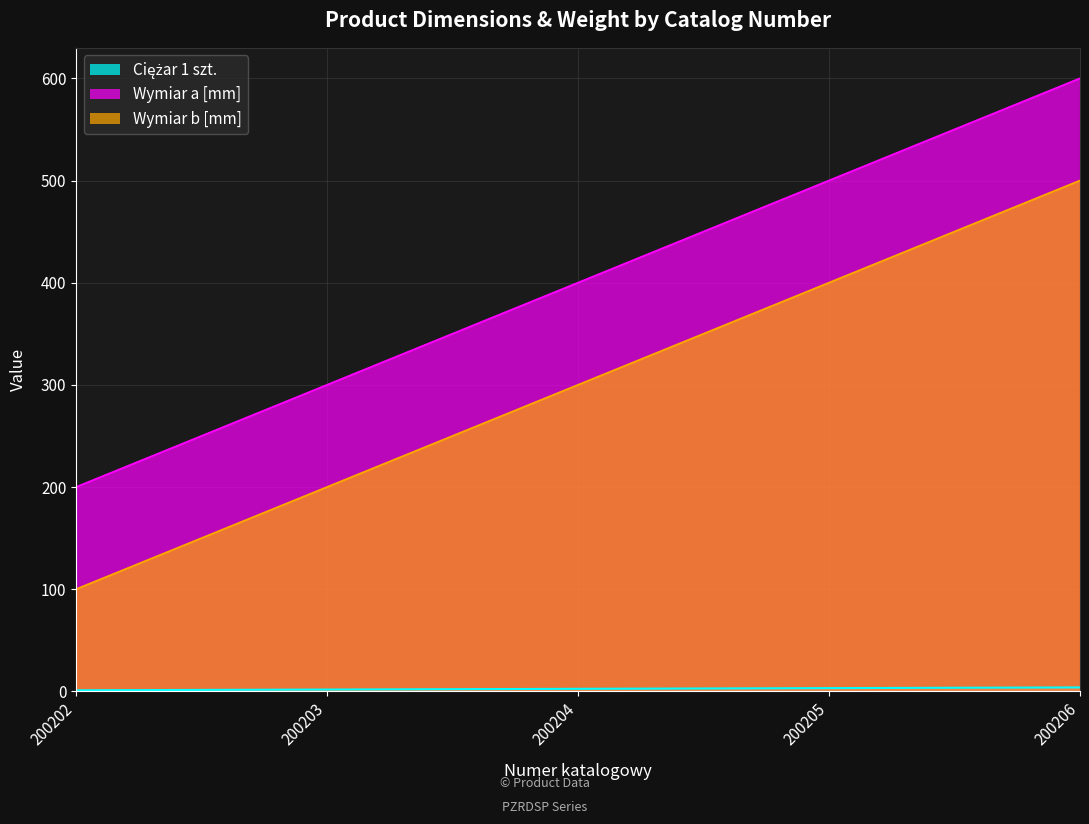

Is the value of Ciężar 1 szt. at 200206 greater than the value of Wymiar a [mm] at 200202?

No